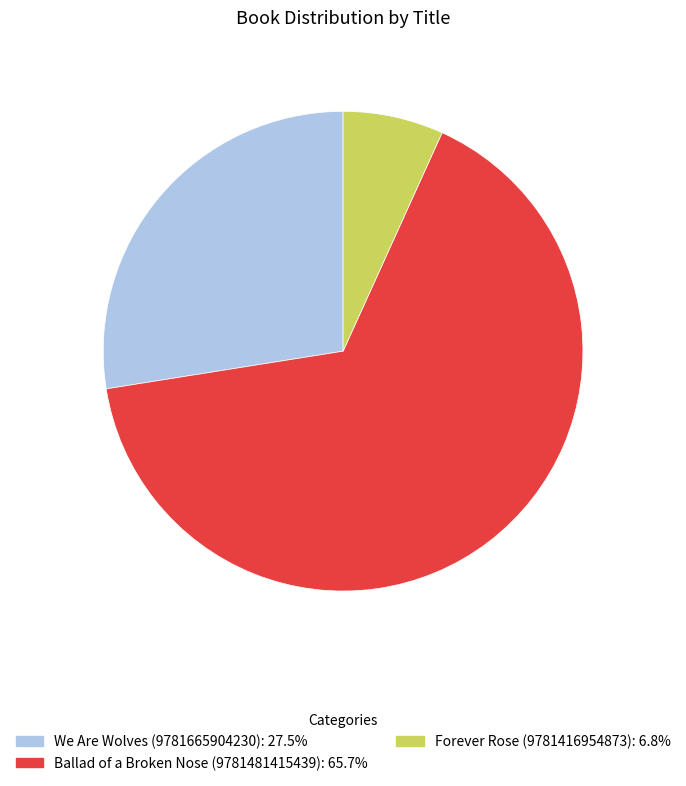

Rank the categories by value from highest to lowest.

Ballad of a Broken Nose (9781481415439), We Are Wolves (9781665904230), Forever Rose (9781416954873)